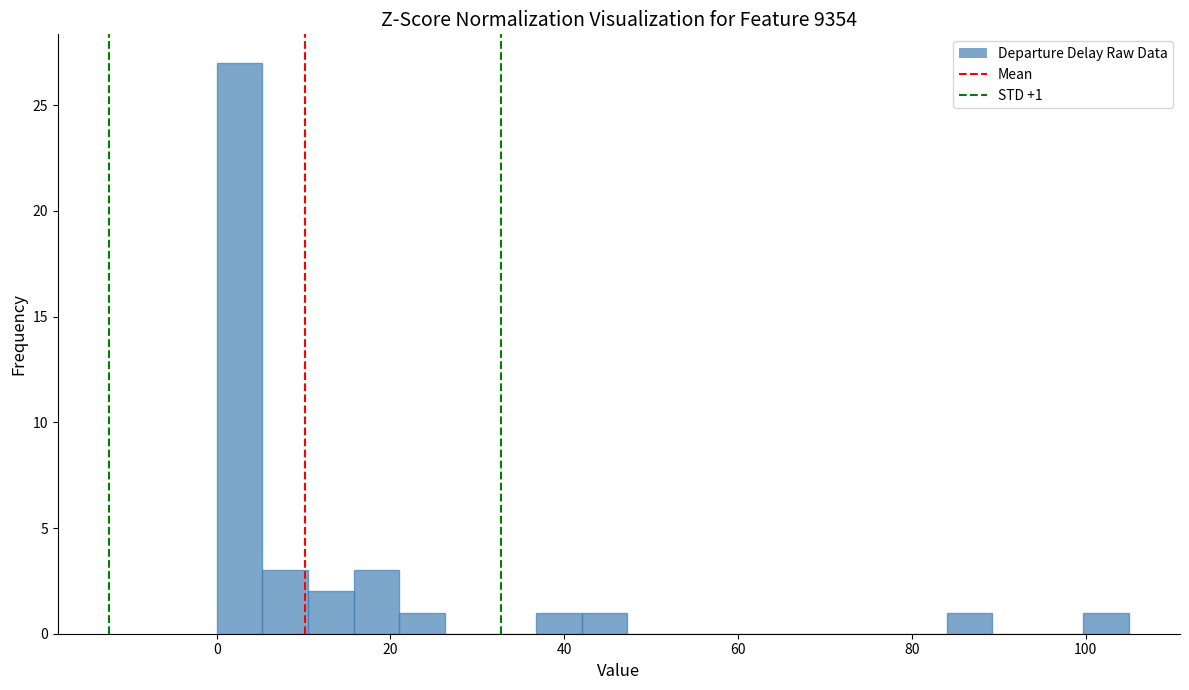

Read against the x-axis, roughly where is the centre of the tallest bar?

2